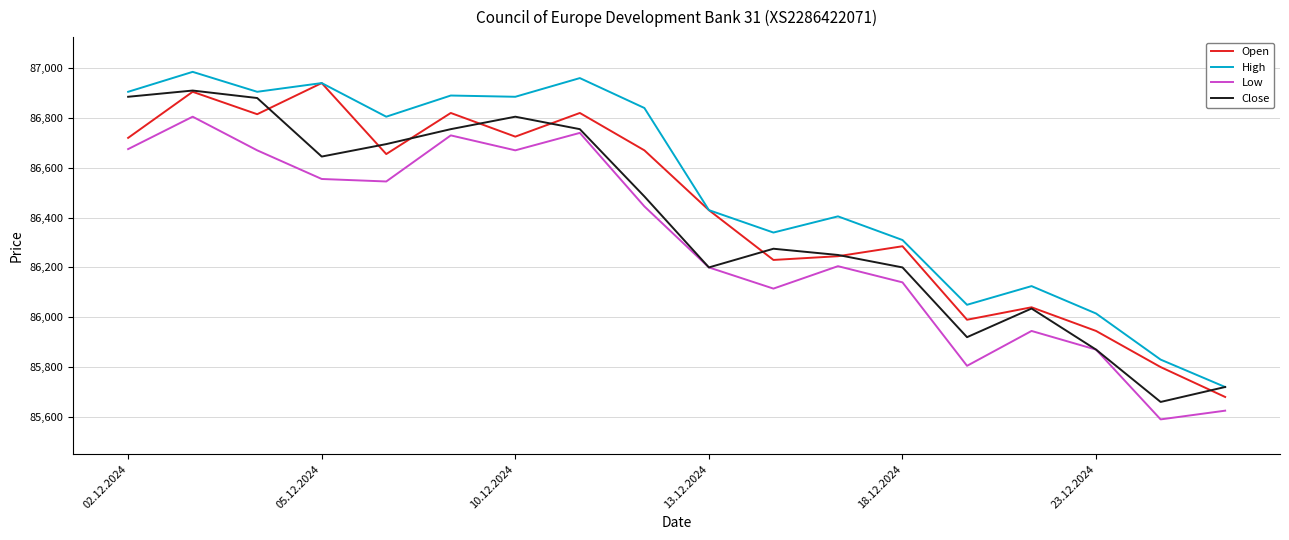

True or false: Low and High cross at least once.

False